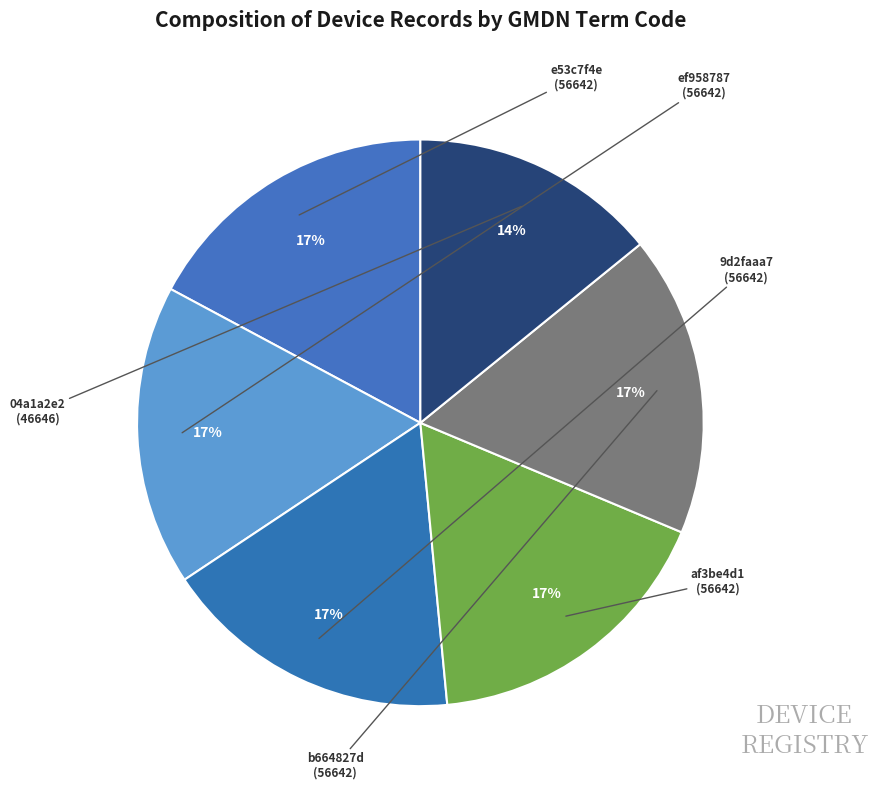

How many slices are in this pie chart?

6